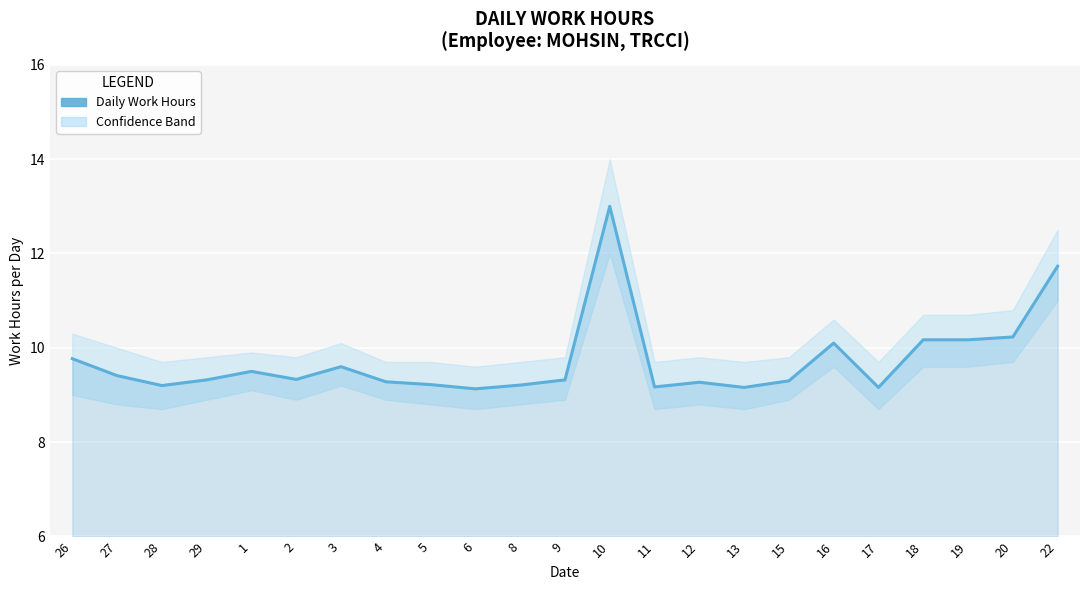

Rank the categories by value from lowest to highest.

6, 13, 17, 11, 28, 8, 5, 12, 4, 15, 29, 9, 2, 27, 1, 3, 26, 16, 18, 19, 20, 22, 10